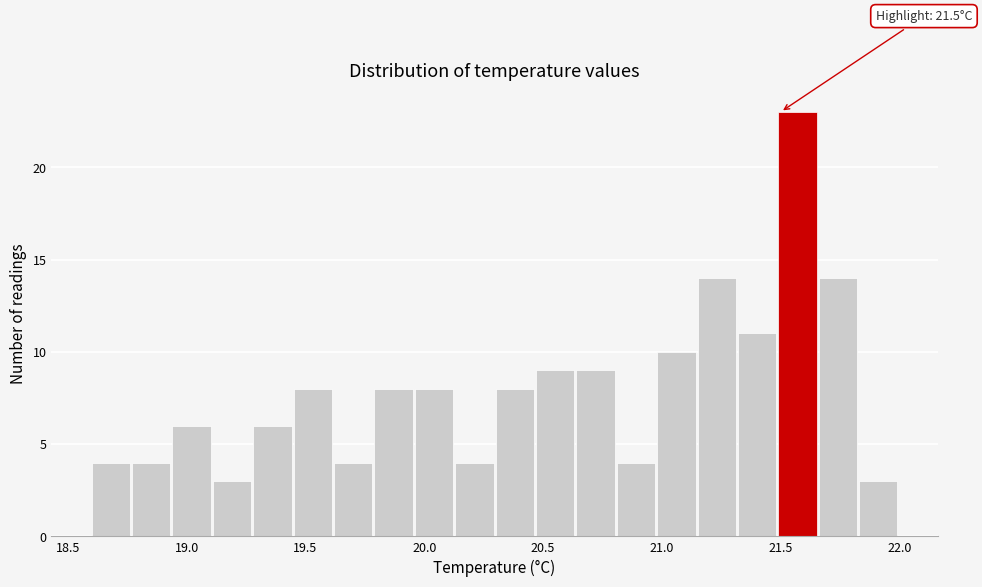

Read against the x-axis, roughly where is the centre of the tallest bar?

21.55